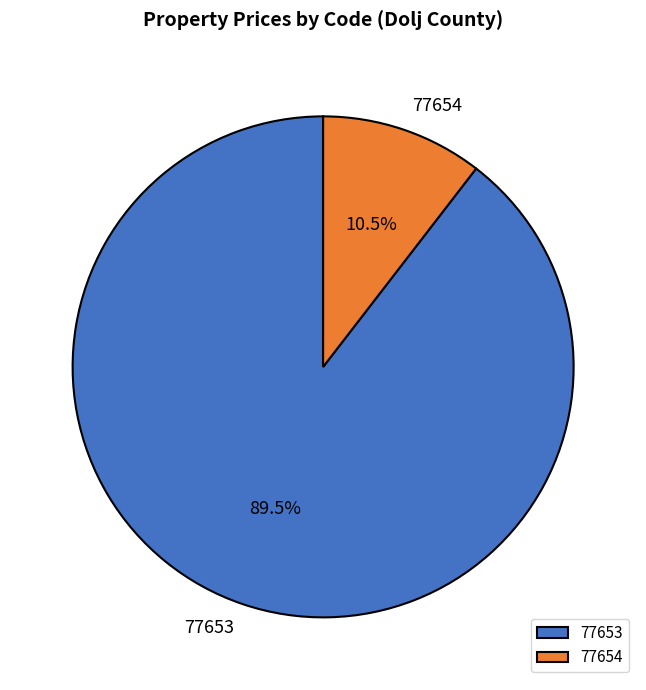

To the nearest percent, what is the difference between the 77653 and 77654 slice percentages?

79%